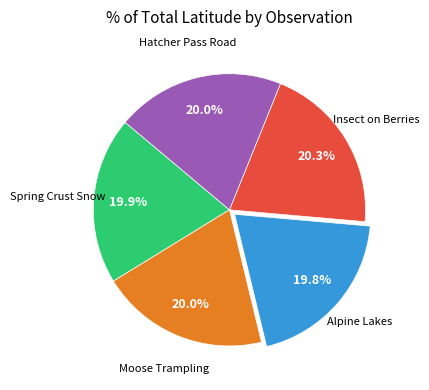

Count the number of slices in the pie.

5